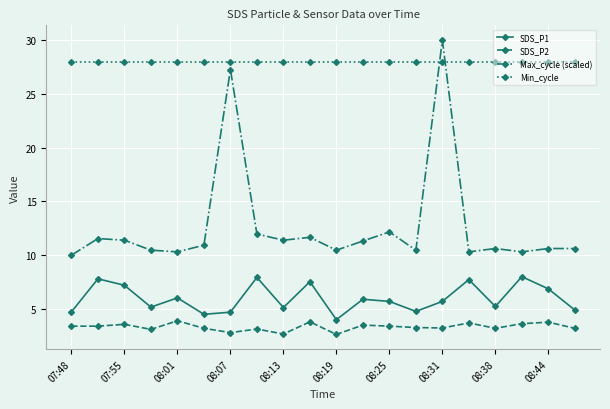

What is the value of the Min_cycle point at the 10th from the left?

28.0